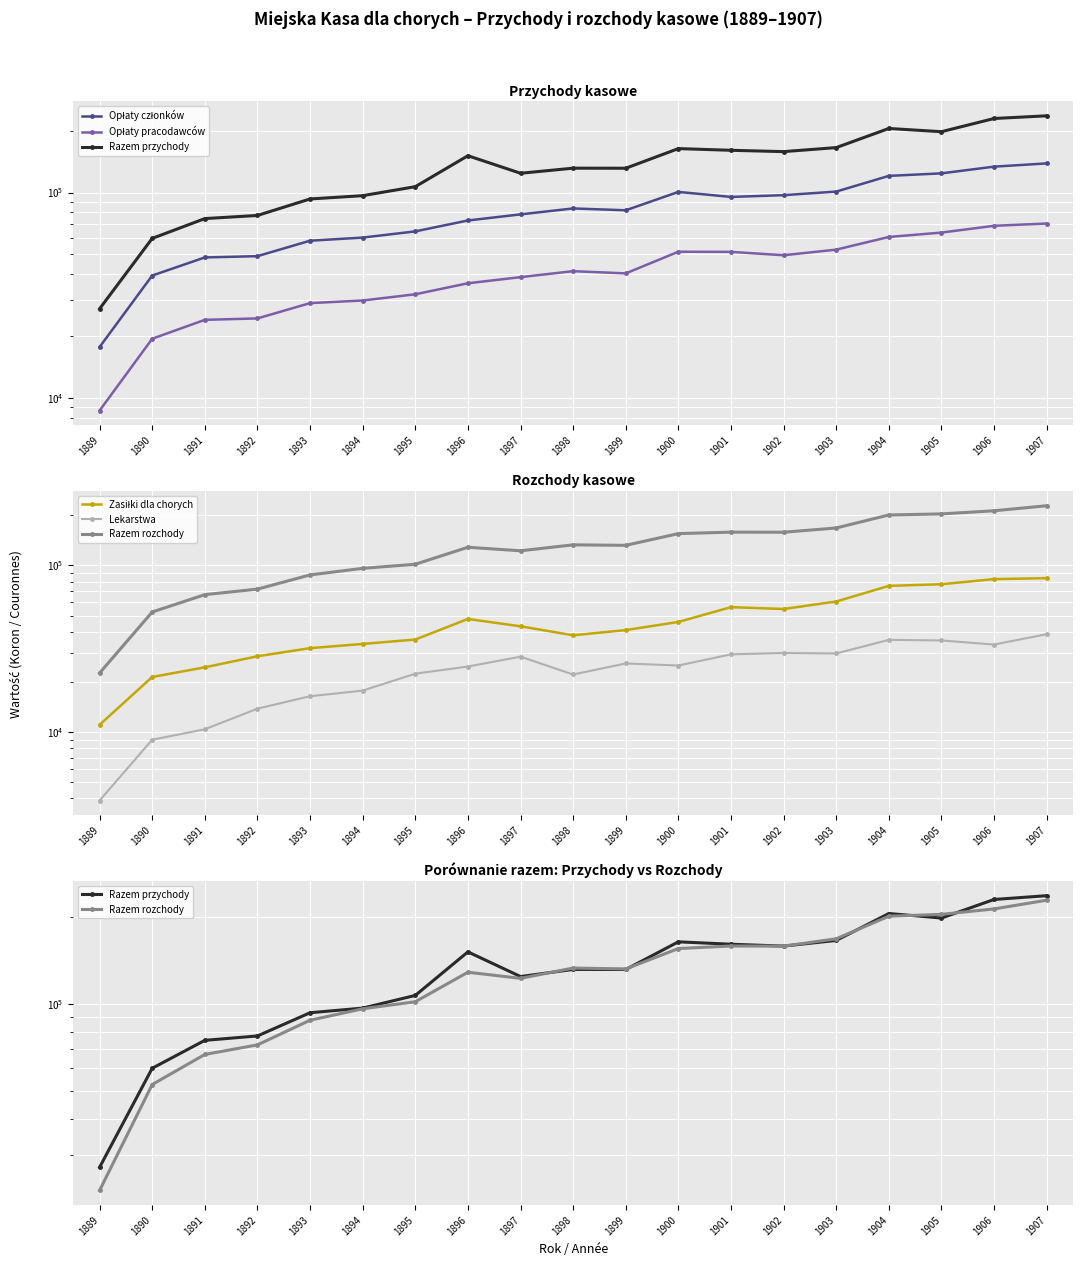

At how many categories does at least one series exceed 148823?

9